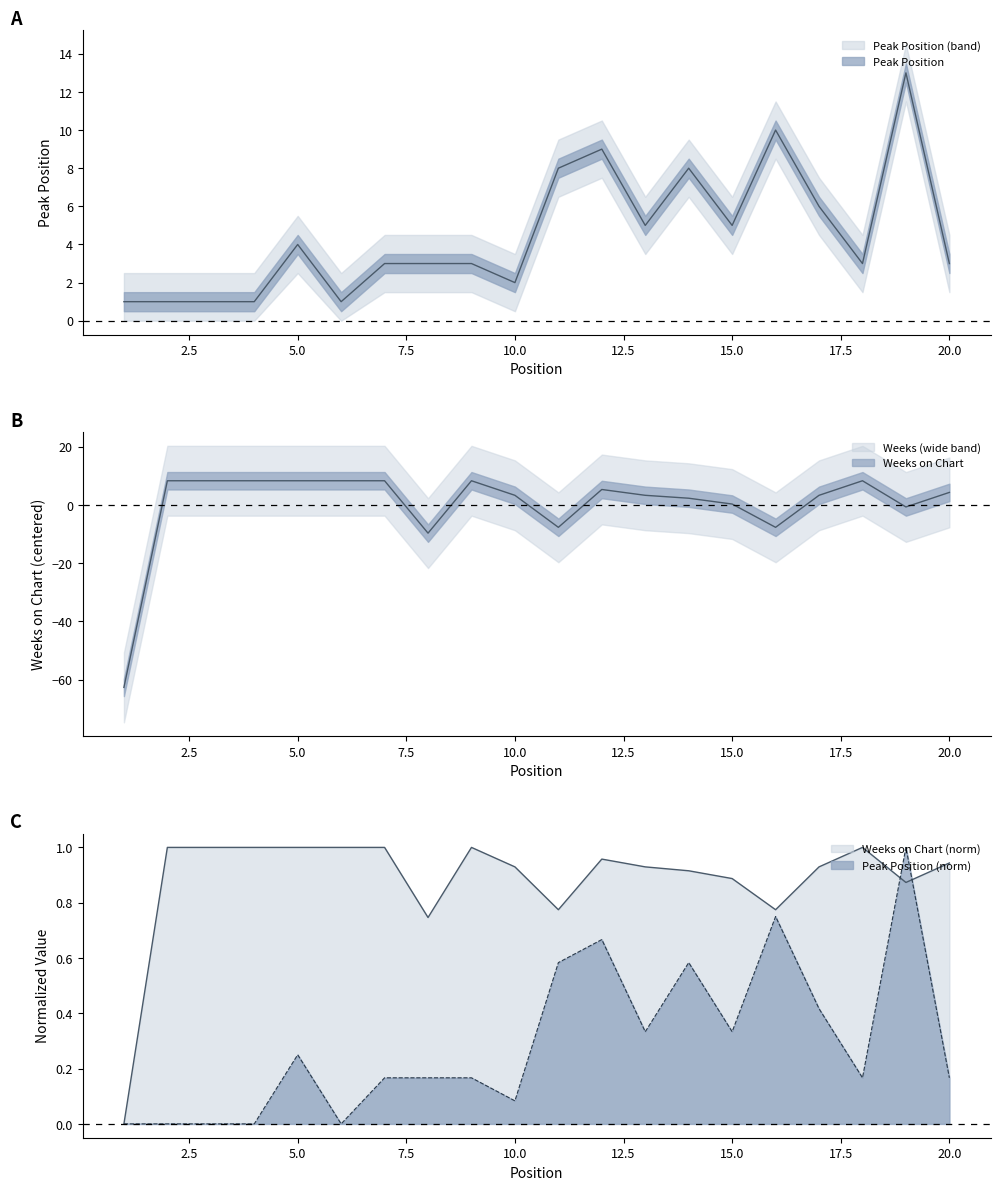

At which category is the sum across all series the highest?

12